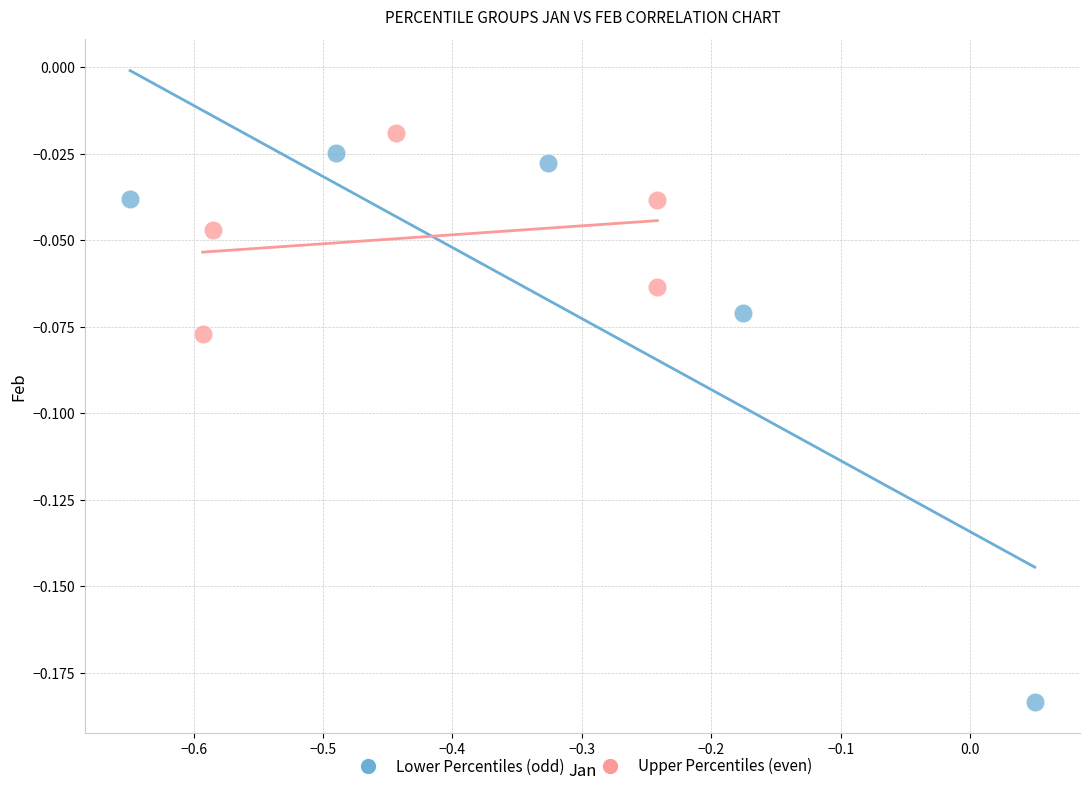

Which series has the widest spread of Y values?

Lower Percentiles (odd)